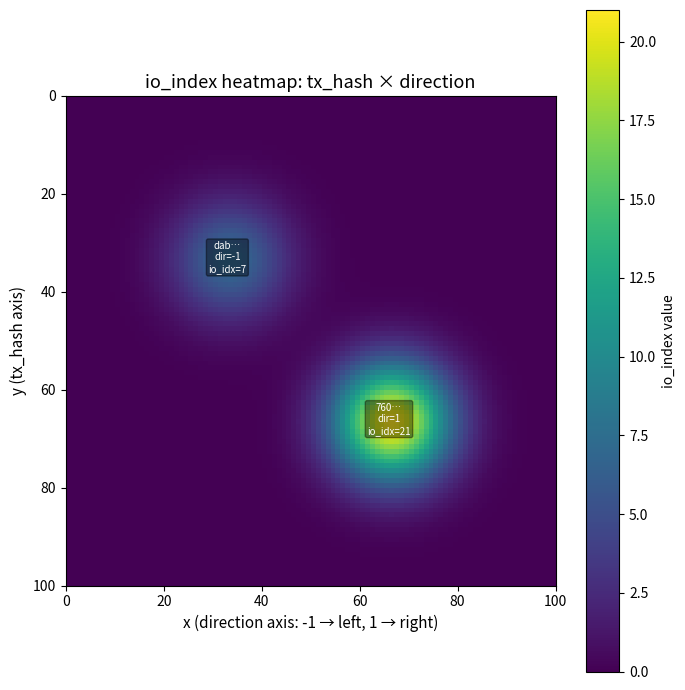

Count the number of data series in this chart.

2